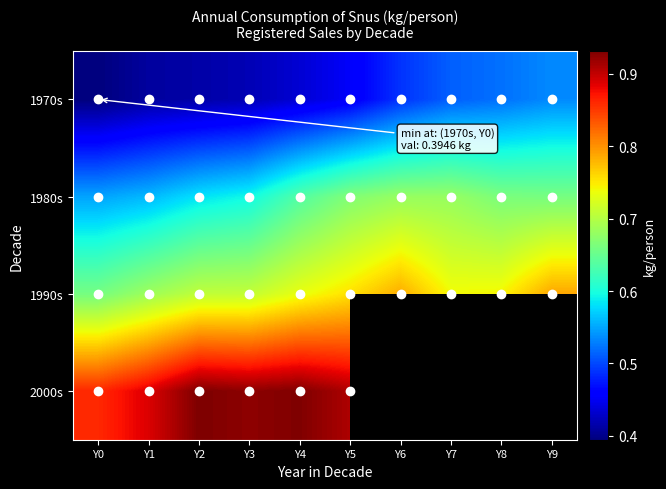

What is the approximate value of 1970s at Y6?

0.5